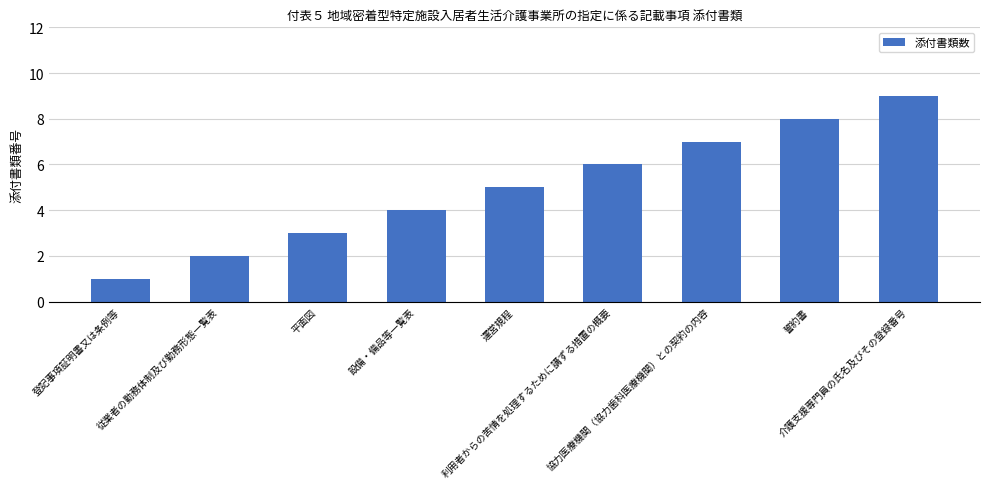

What is the sum of all values?

45